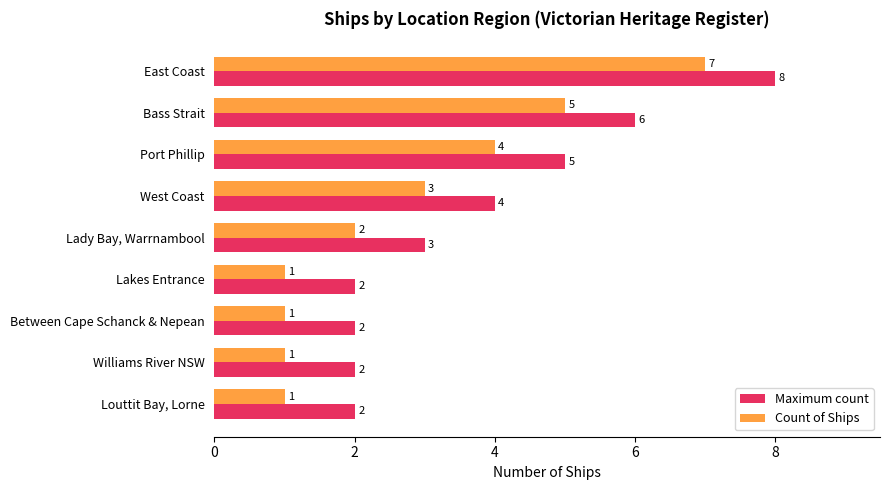

What is the maximum value shown in the chart?

8